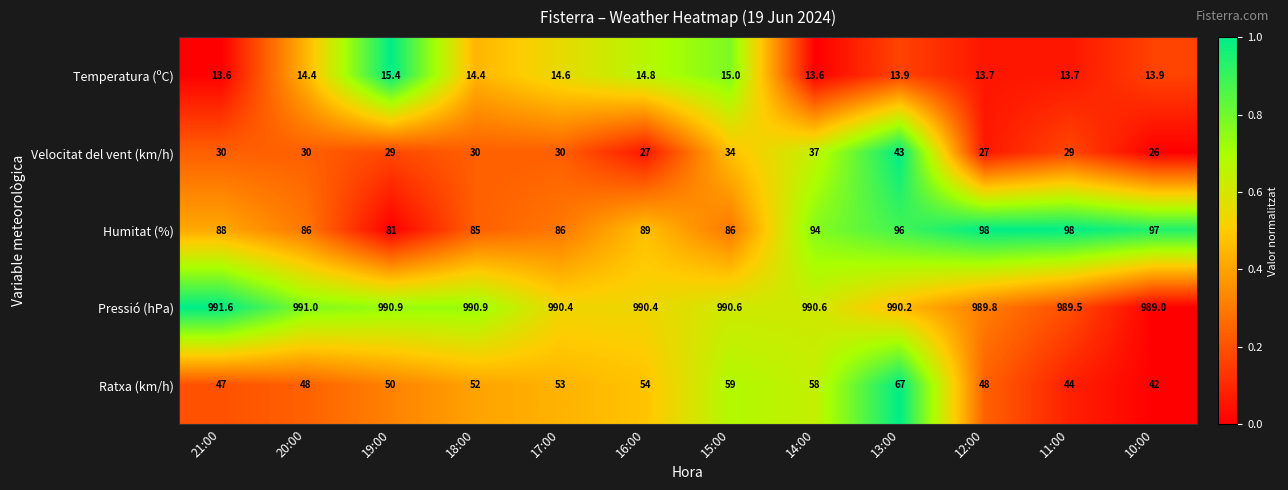

Between 21:00 and 11:00, which series saw the biggest shift?

Humitat (%)